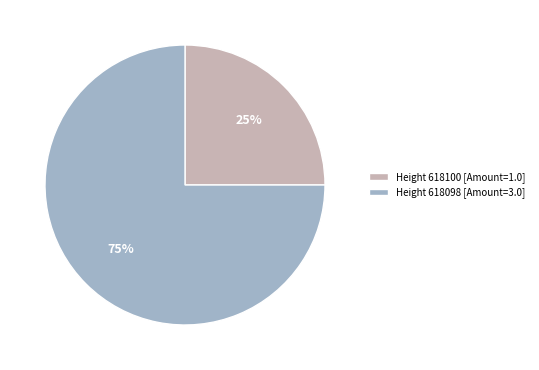

Count the number of slices in the pie.

2